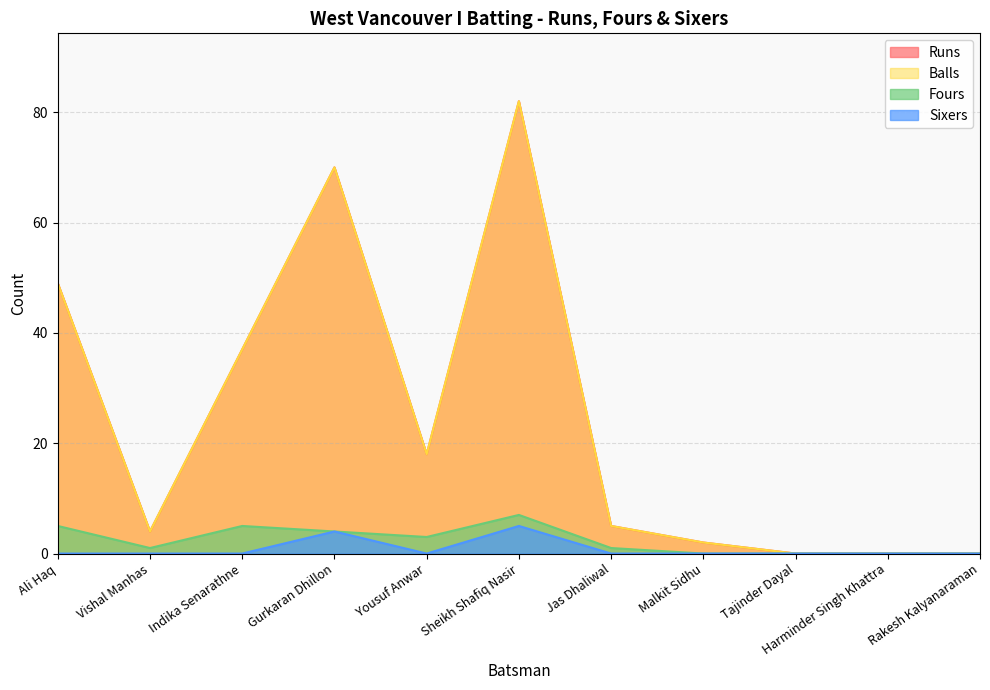

What is the difference between the Runs values at Sheikh Shafiq Nasir and Tajinder Dayal?

82